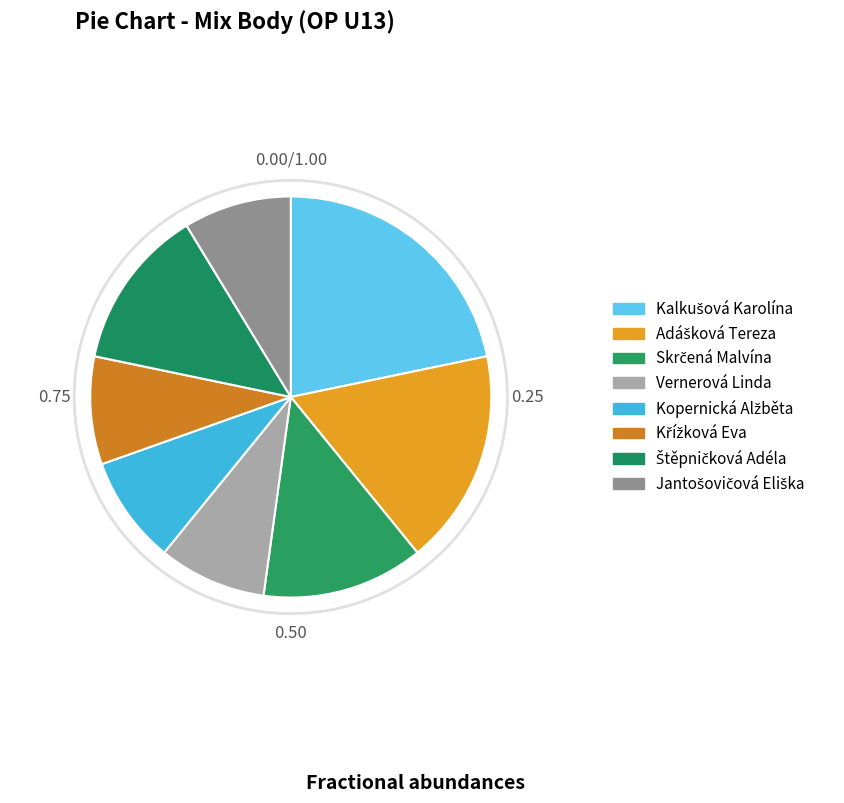

Count the number of slices in the pie.

8